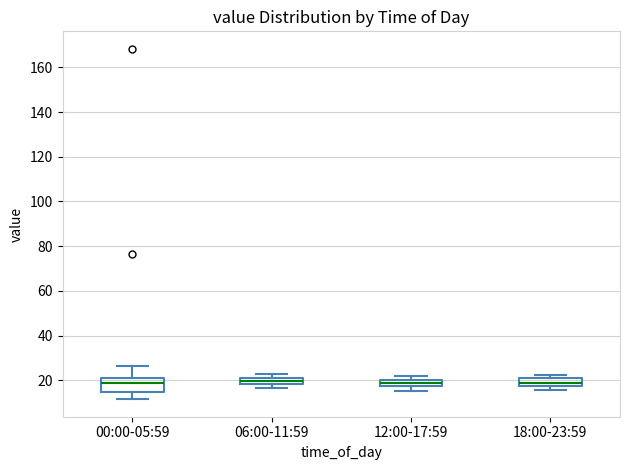

Which box is the tallest, from its lower edge to its upper edge?

00:00-05:59